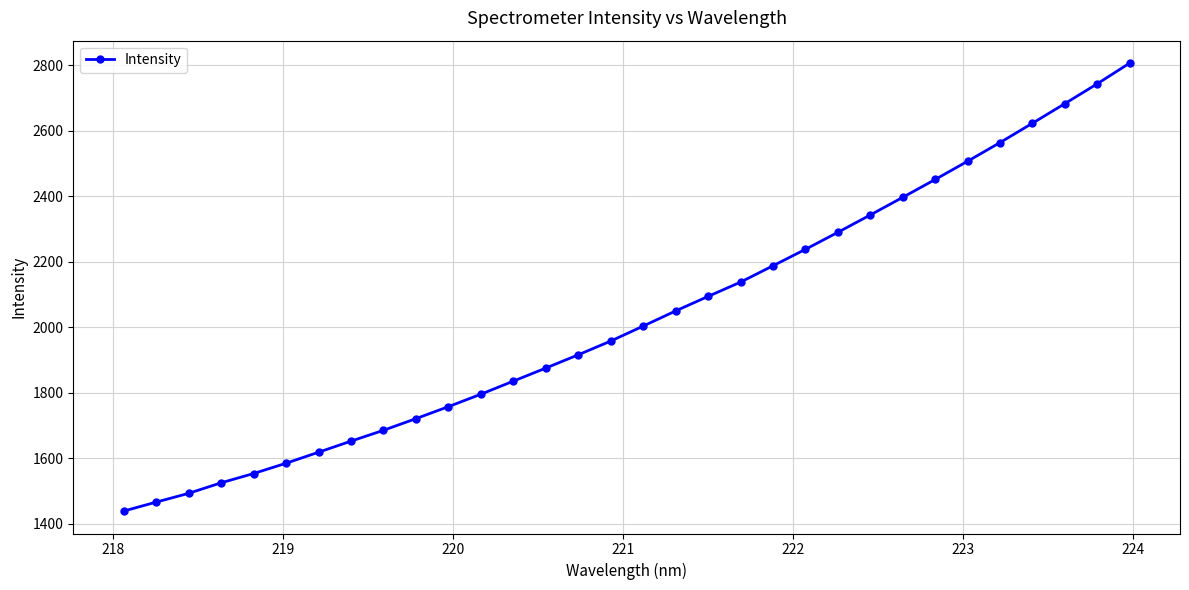

What is the smallest value displayed?

1438.9